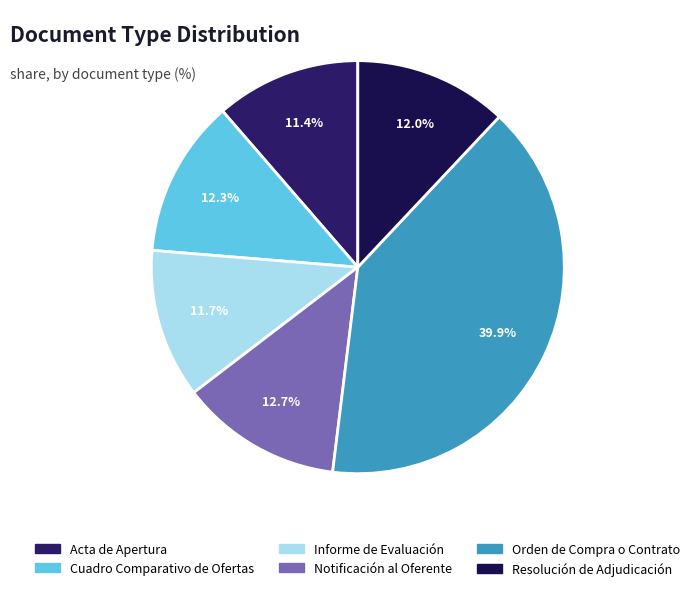

What is the ratio of the value at Informe de Evaluación to the value at Notificación al Oferente?

0.9